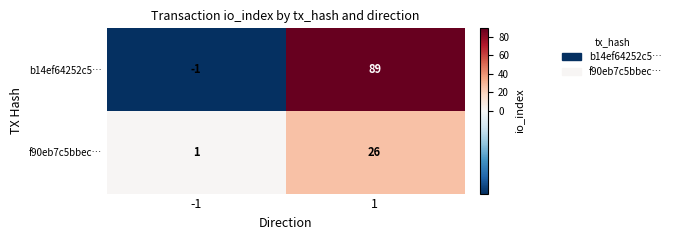

Count the number of data series in this chart.

2